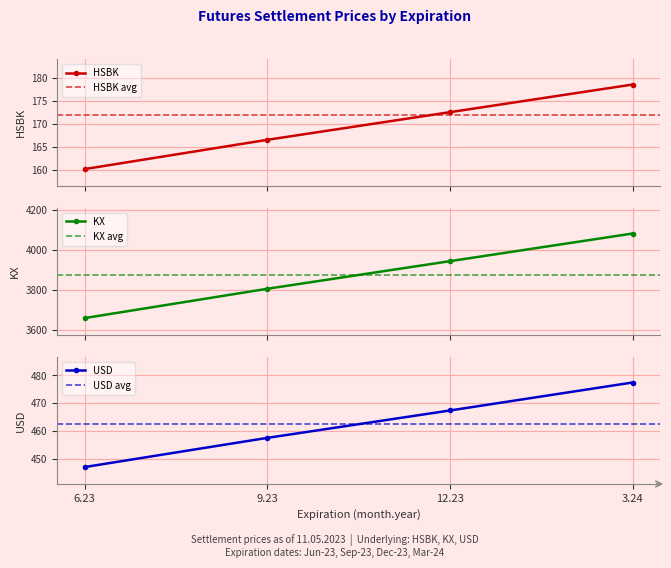

Rank the series at 12.23 from highest to lowest value.

KX, USD, HSBK